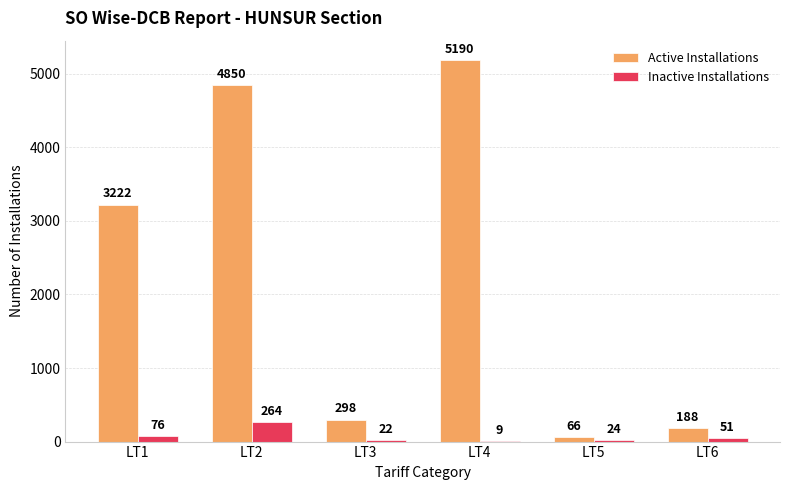

Between LT2 and LT3, which series saw the biggest shift?

Active Installations